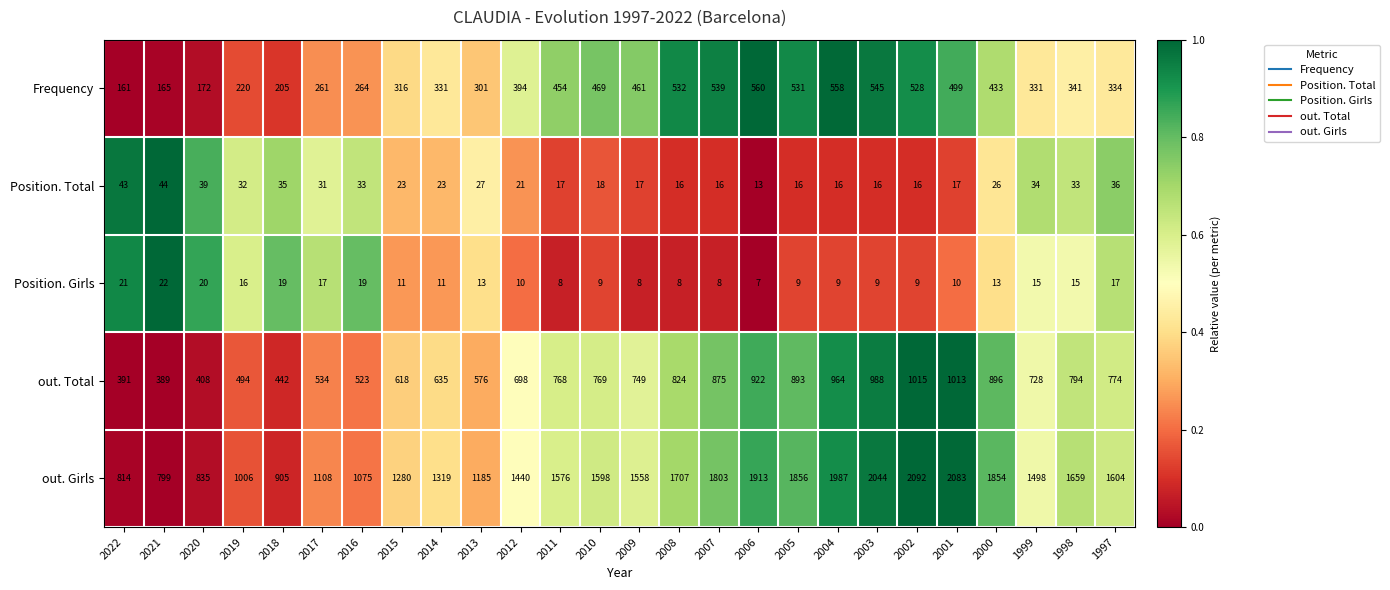

True or false: Position. Total has a value of 21 at 2008.

False